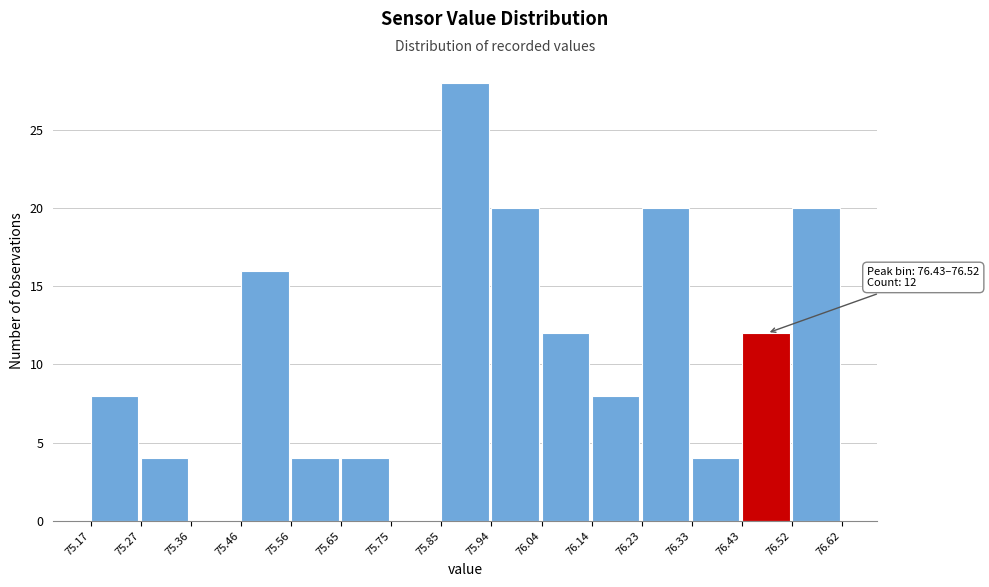

Over which range of the x-axis is the bar tallest?

75.85 to 75.94